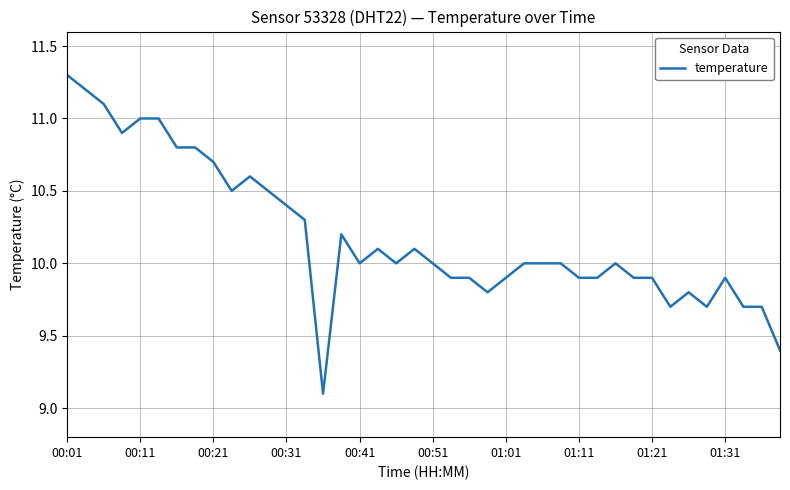

What is the maximum value shown in the chart?

11.3